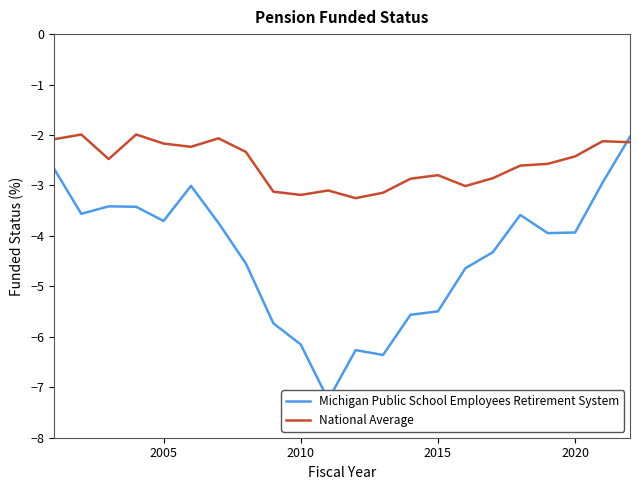

What is the difference between the second highest and second lowest values in the Michigan Public School Employees Retirement System series?

3.7